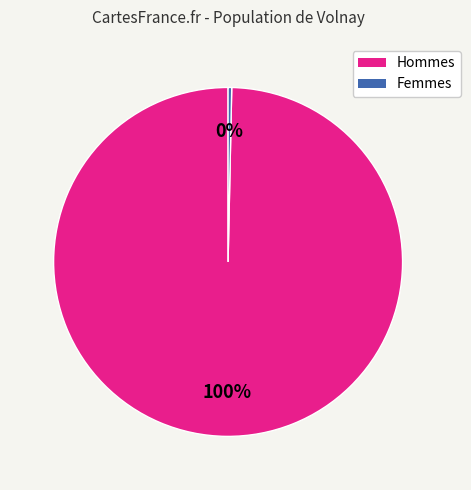

To the nearest percent, what is the average slice percentage?

50%